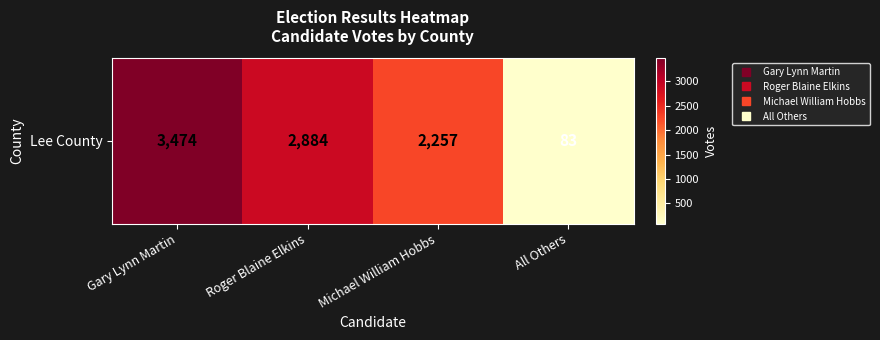

What is the difference between the values at All Others and Roger Blaine Elkins?

2801